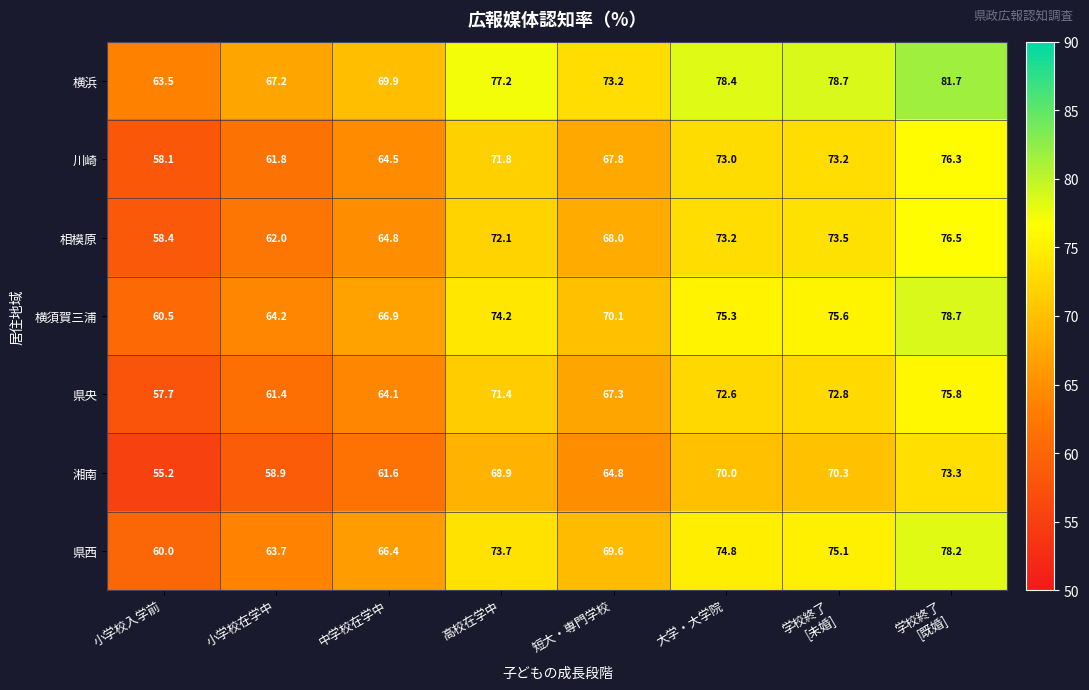

Where is 県西 nearest to the value 69?

短大・専門学校